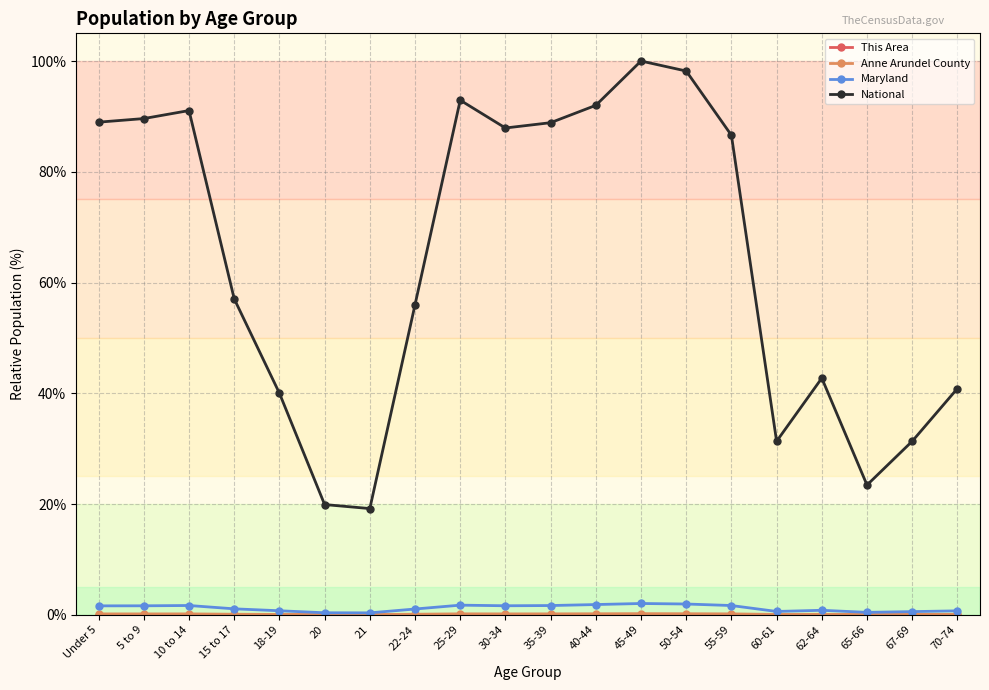

Does the chart have visible grid lines?

Yes